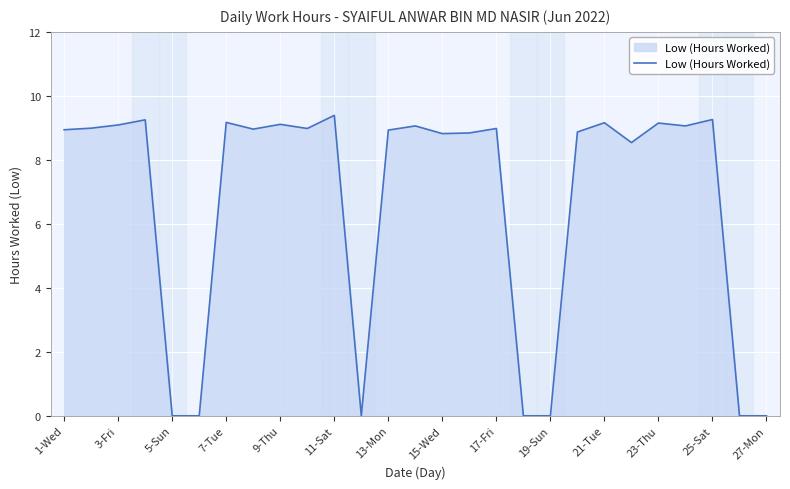

What is the maximum value shown in the chart?

9.4